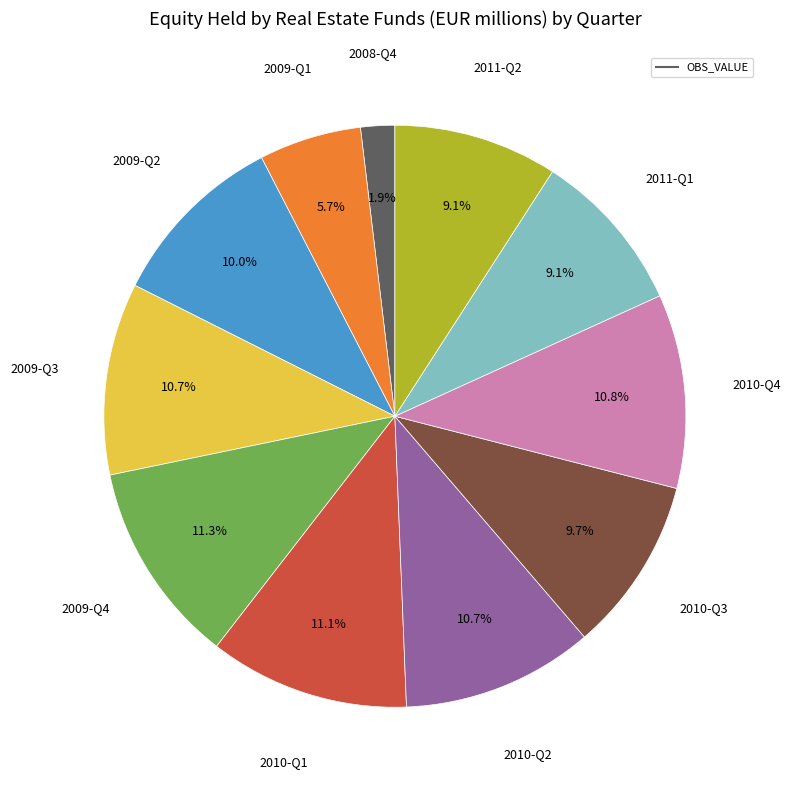

Does any single category account for the majority?

No